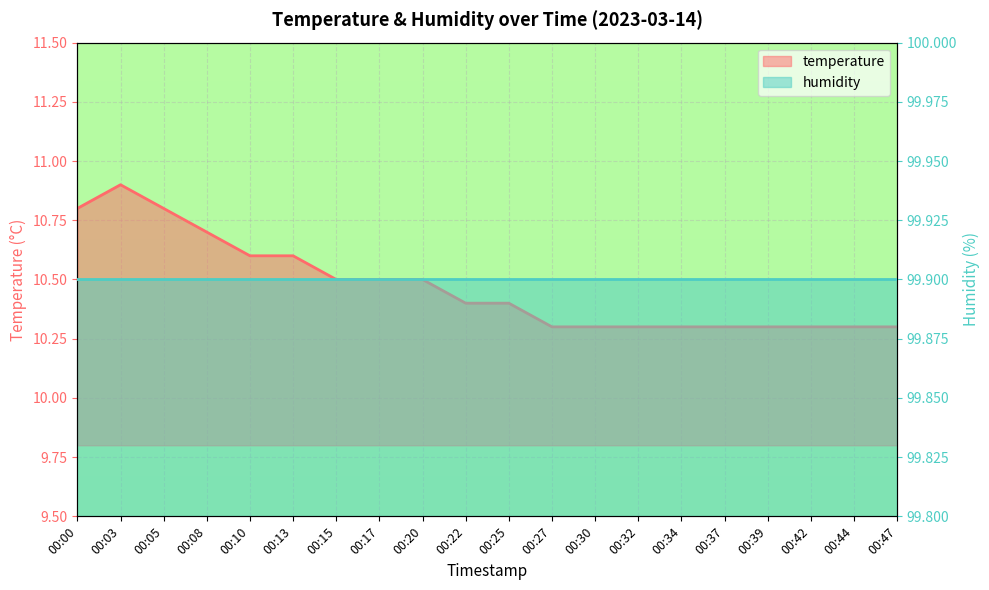

What is the value of the 16th point from the left?

10.3